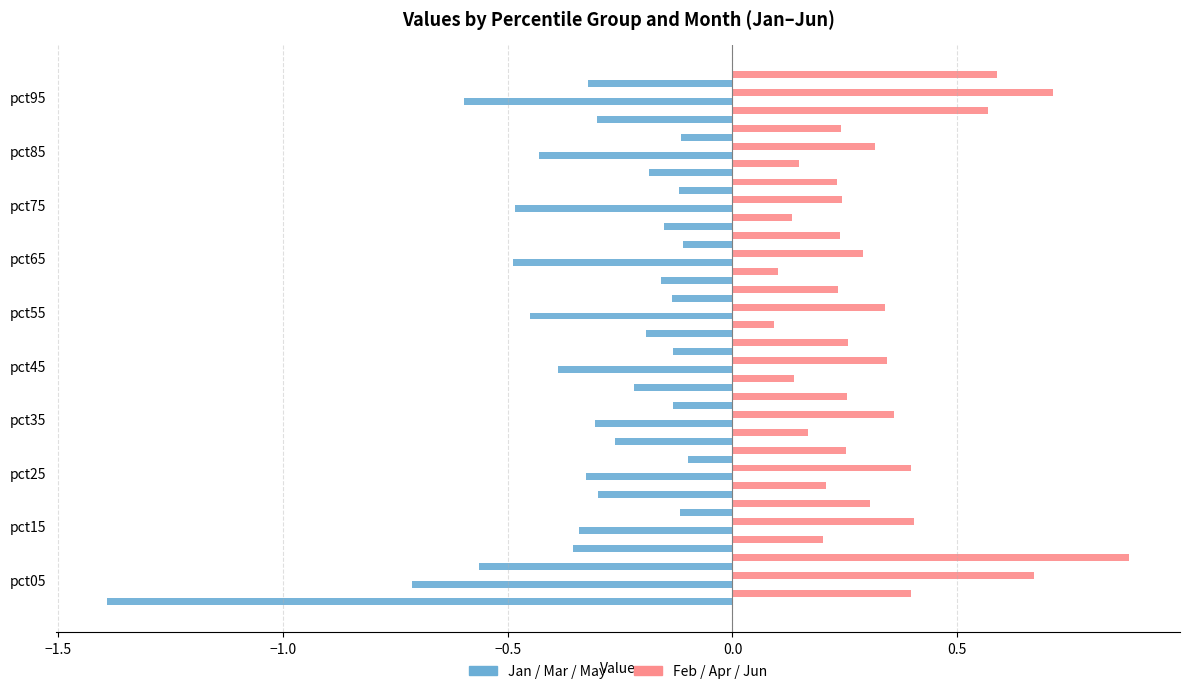

Count the number of categories in the chart.

10